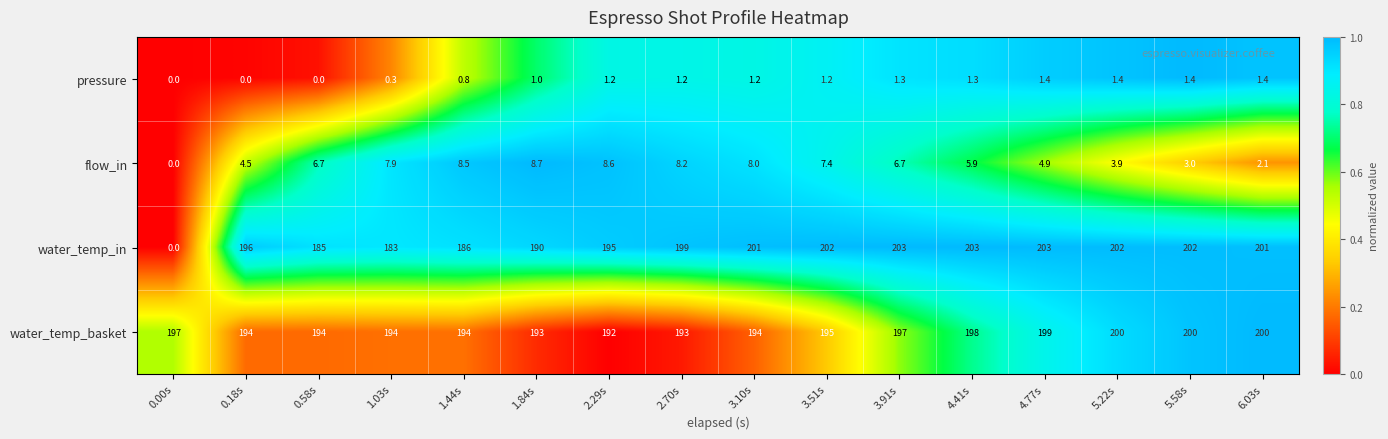

At 1.03s, list the series in order from largest to smallest.

water_temp_basket, water_temp_in, flow_in, pressure